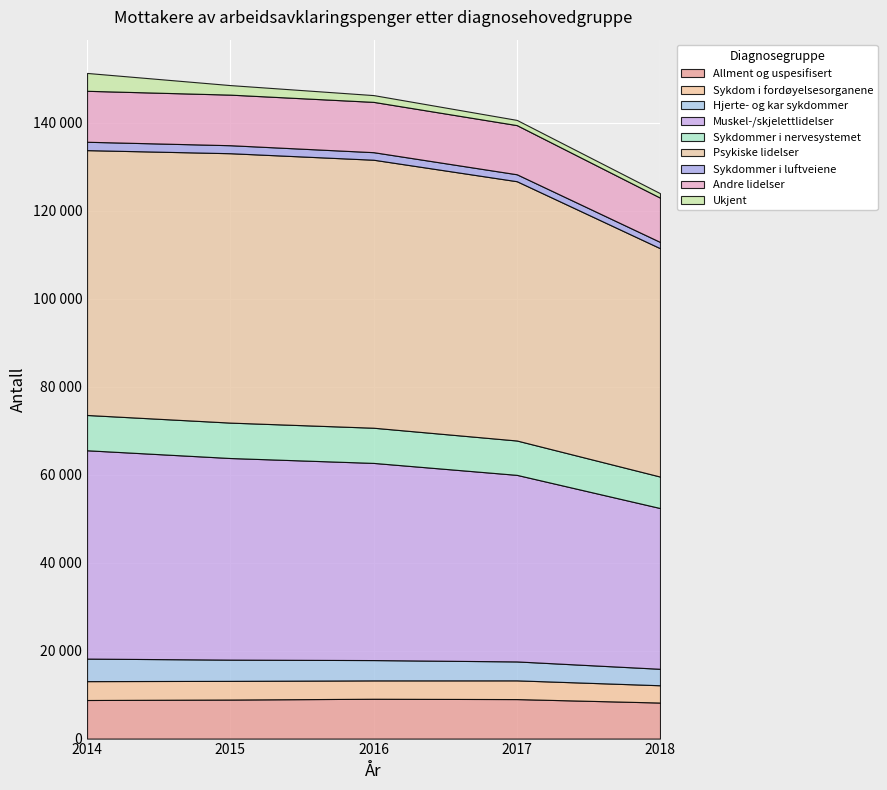

What are all the series names shown in the legend?

Allment og uspesifisert, Sykdom i fordøyelsesorganene, Hjerte- og kar sykdommer, Muskel-/skjelettlidelser, Sykdommer i nervesystemet, Psykiske lidelser, Sykdommer i luftveiene, Andre lidelser, Ukjent